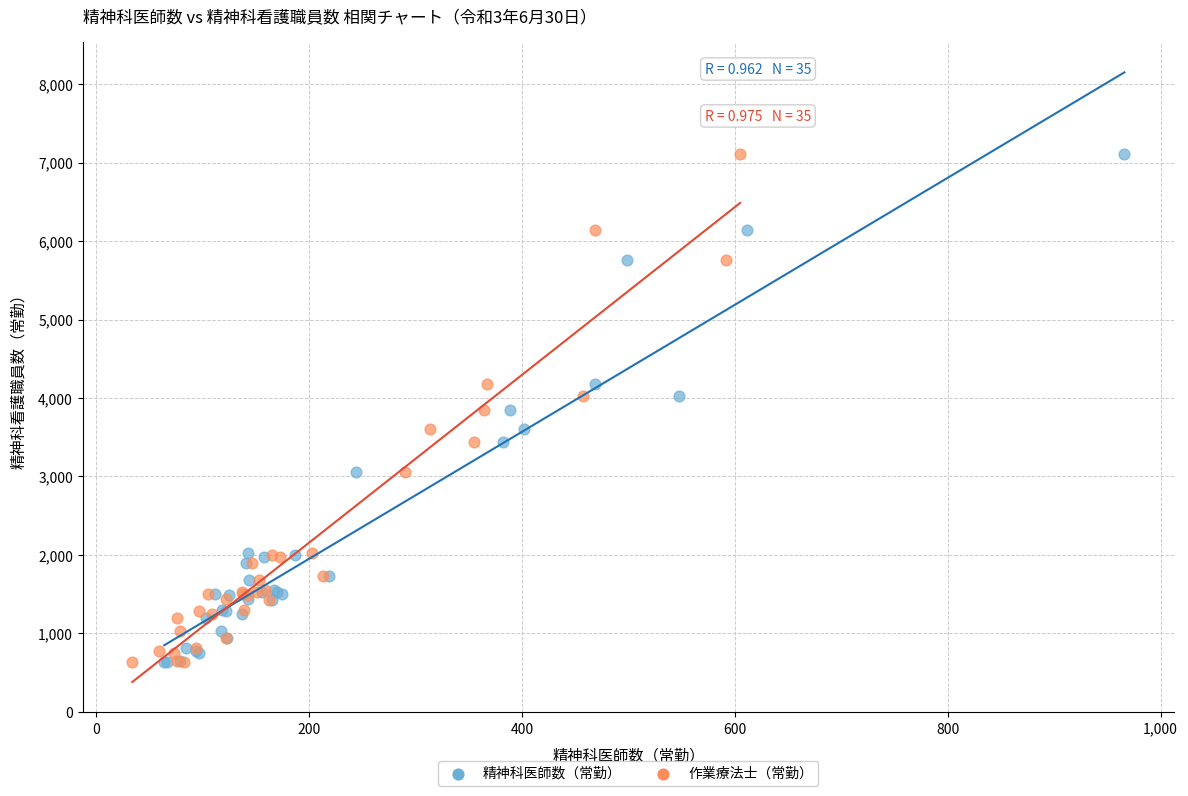

What are all the series names shown in the legend?

精神科医師数（常勤）, 作業療法士（常勤）